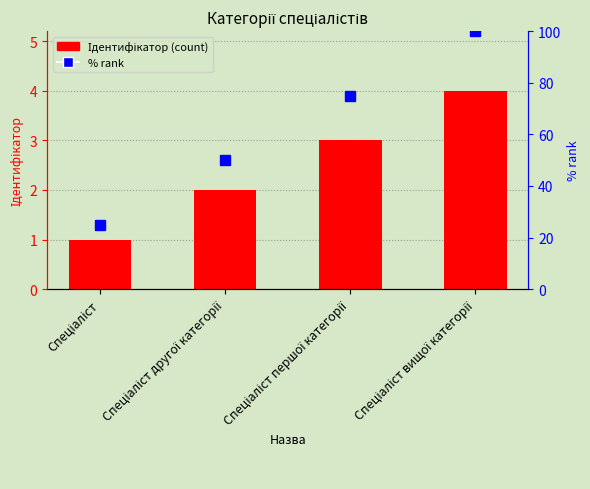

What is the difference between the second highest and second lowest values?

1